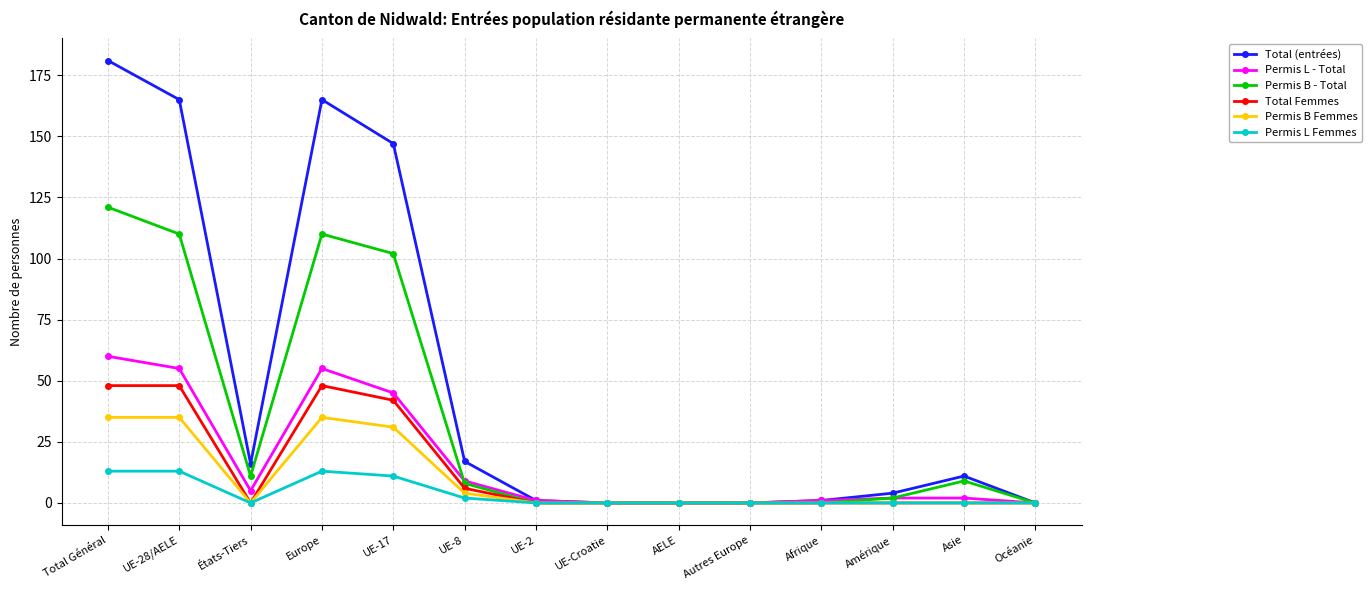

Which category has the highest value in the Permis B - Total series?

Total Général